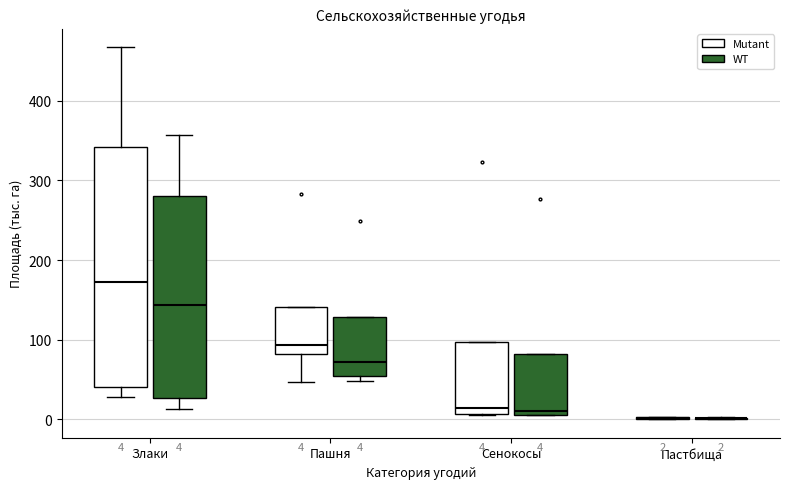

Which box is the tallest, from its lower edge to its upper edge?

Злаки (Mutant)